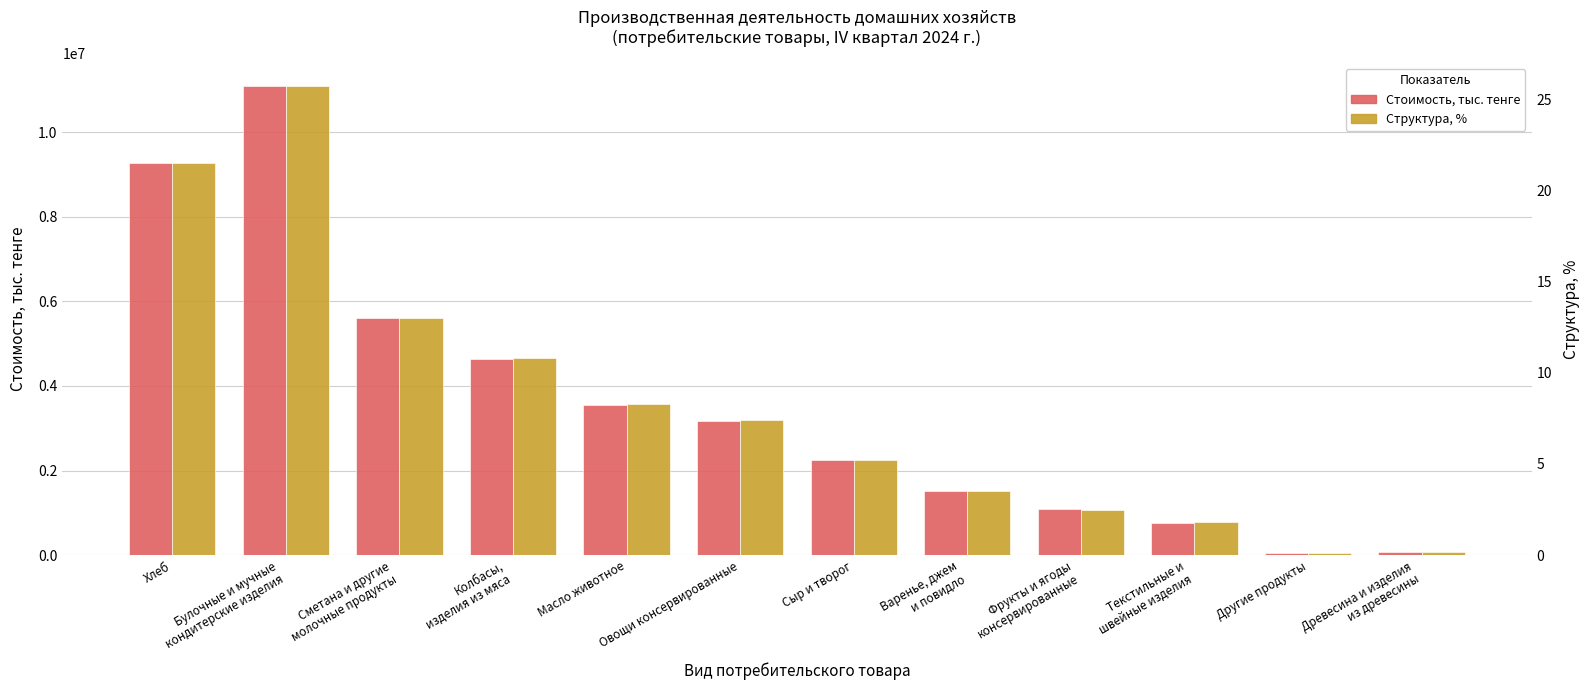

Which series has the largest range (max minus min)?

Стоимость, тыс. тенге